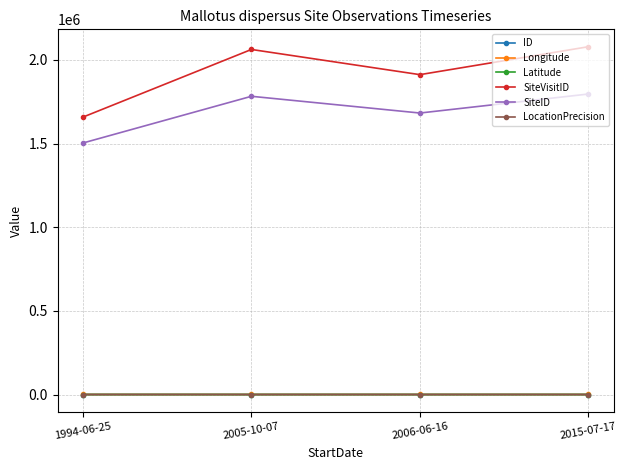

Which category has the lowest value in the SiteVisitID series?

1994-06-25